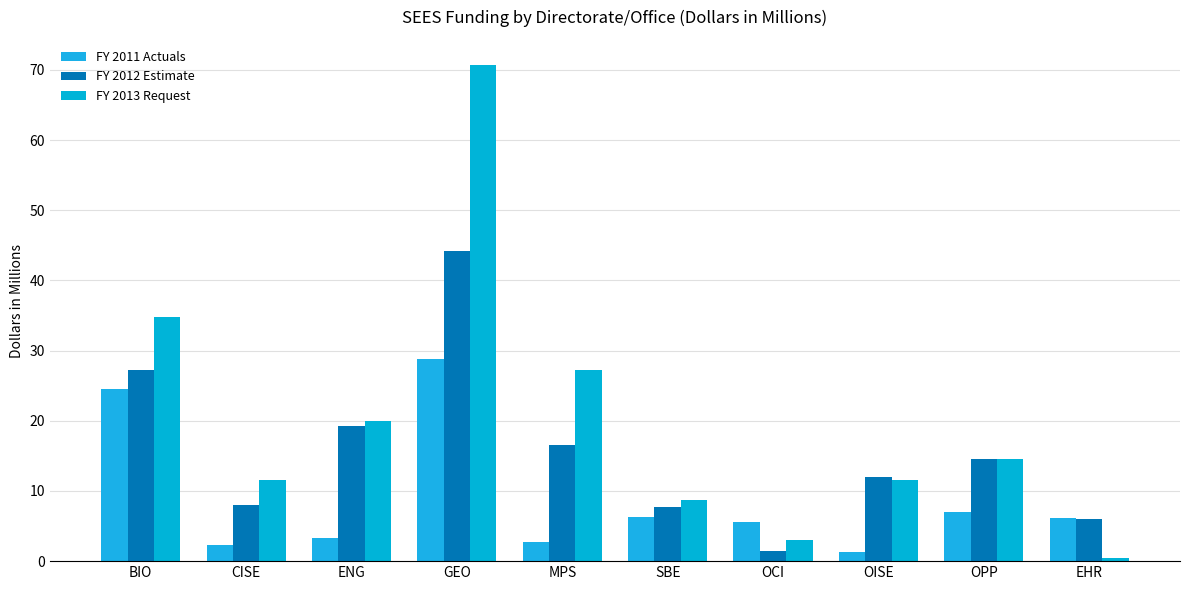

Which label corresponds to the smallest value in the chart?

EHR